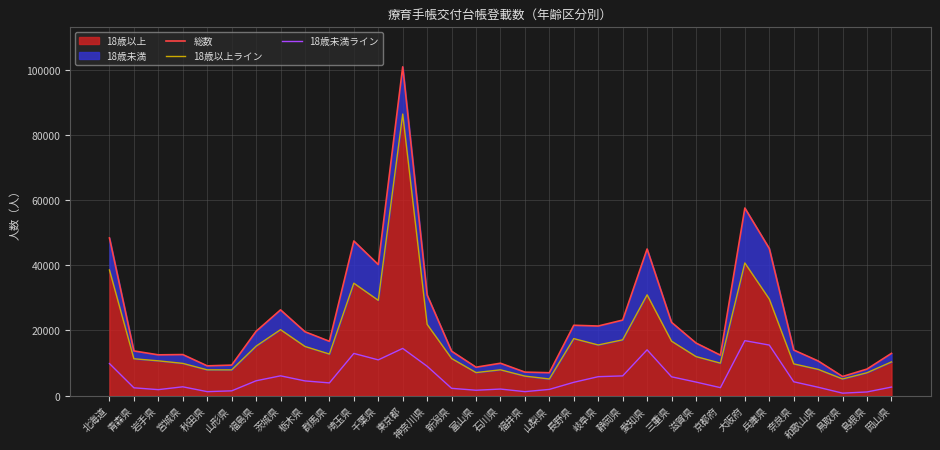

At which category does the chart reach its peak across all series?

東京都